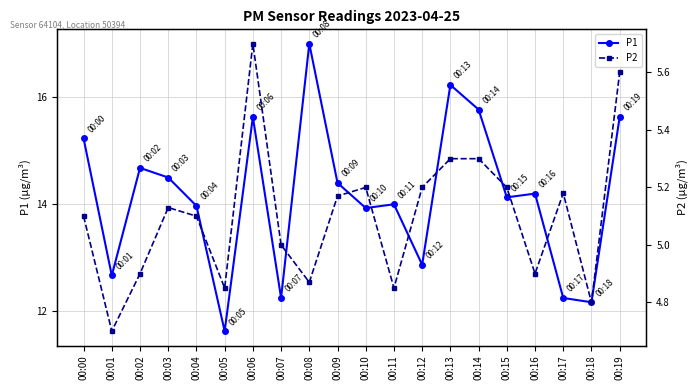

Which series has the widest spread of values?

P1